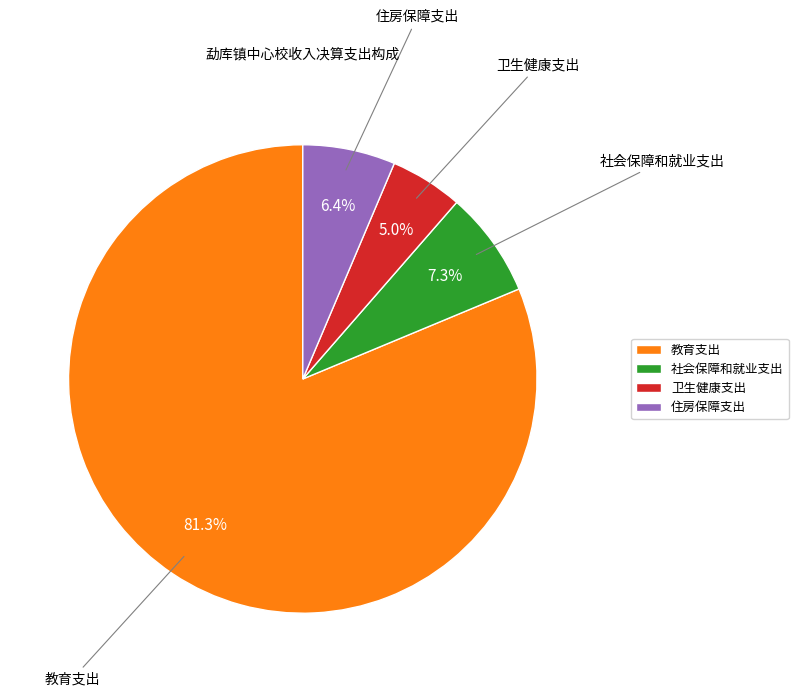

Rank the categories by value from lowest to highest.

卫生健康支出, 住房保障支出, 社会保障和就业支出, 教育支出